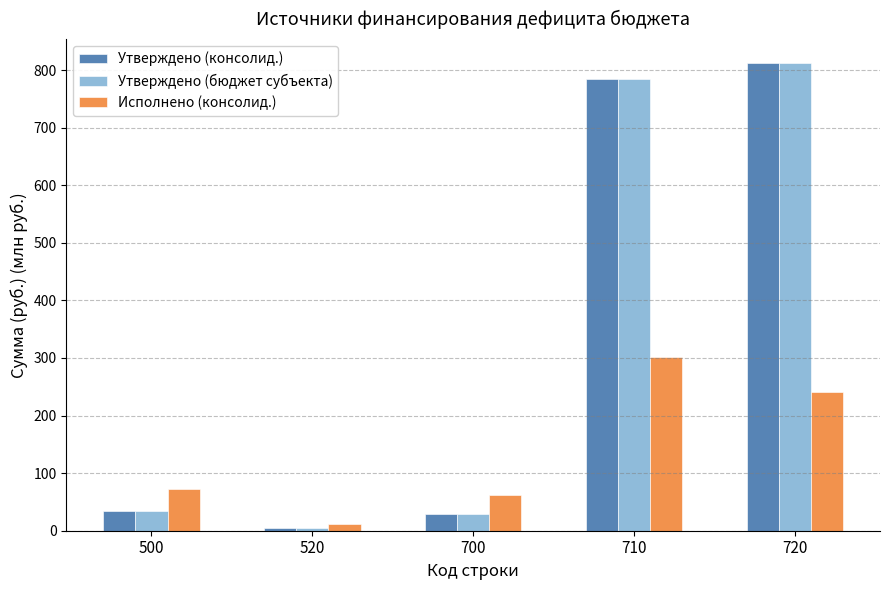

Is the value of Утверждено (консолид.) at 500 greater than the value of Исполнено (консолид.) at 500?

No